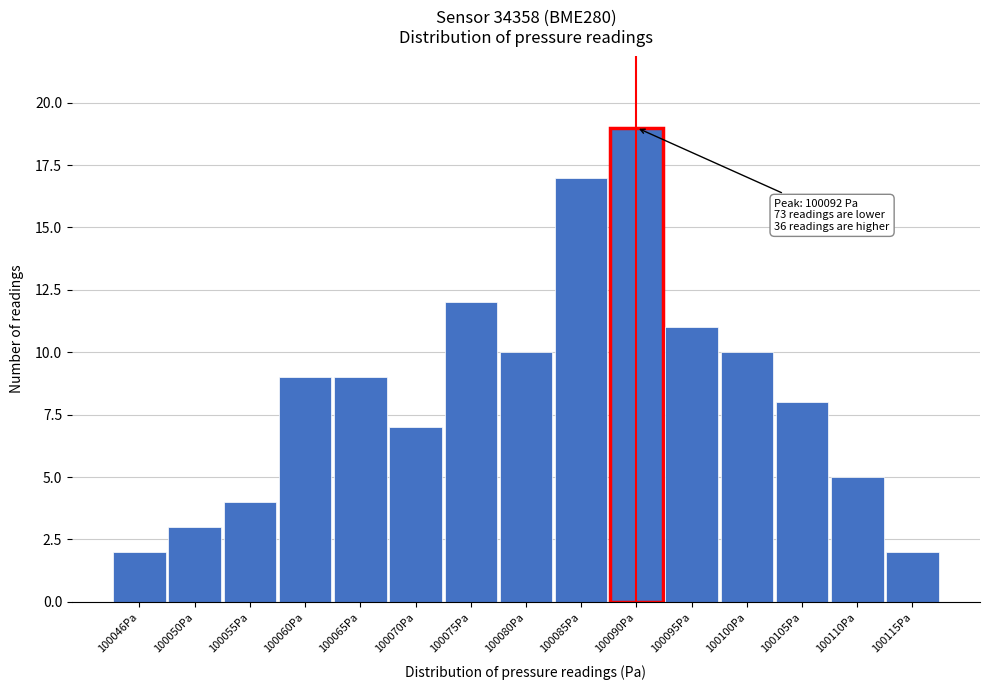

Reading left to right, transcribe all the data shown in this chart.

2	3	4	9	9	7	12	10	17	19	11	10	8	5	2